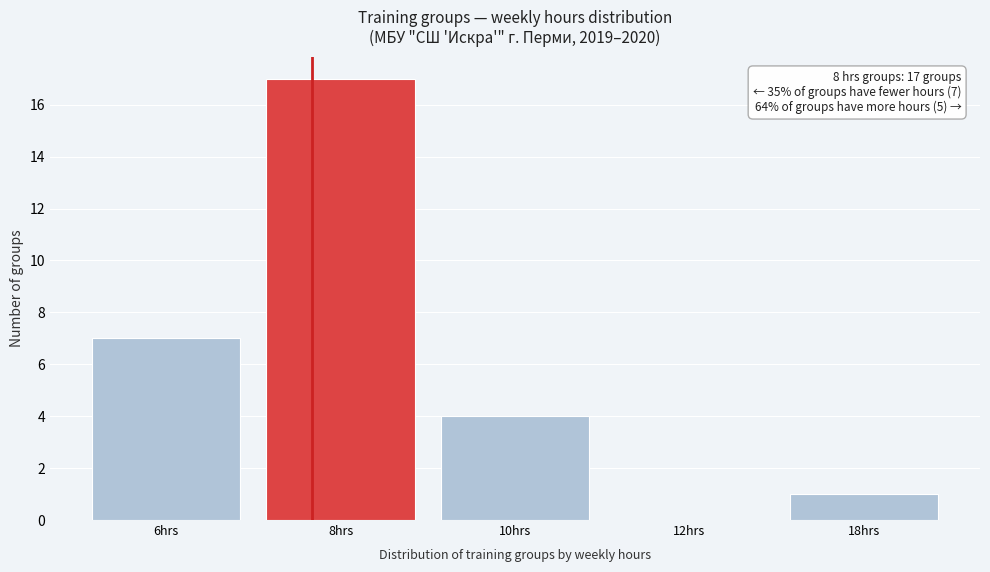

Reading left to right, transcribe all the data shown in this chart.

6hrs=7	8hrs=17	10hrs=4	12hrs=0	18hrs=1